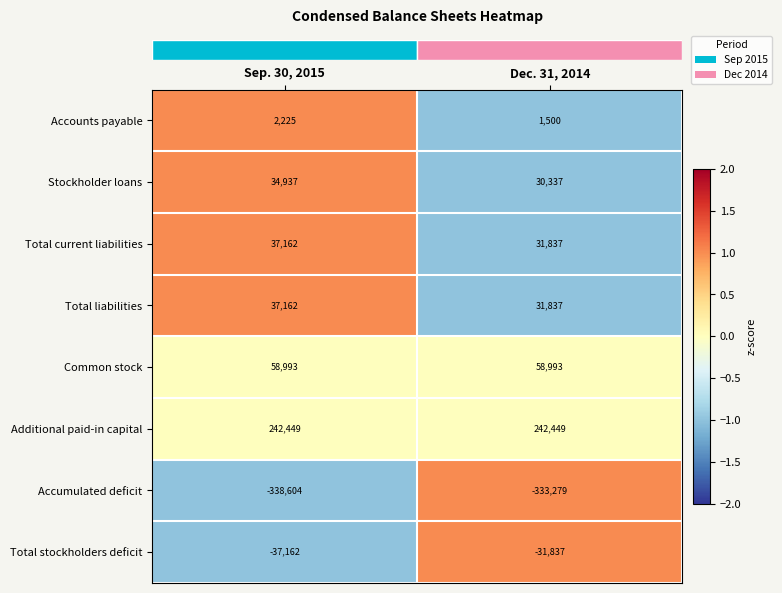

Which category has the highest value in the Stockholder loans series?

Sep. 30, 2015